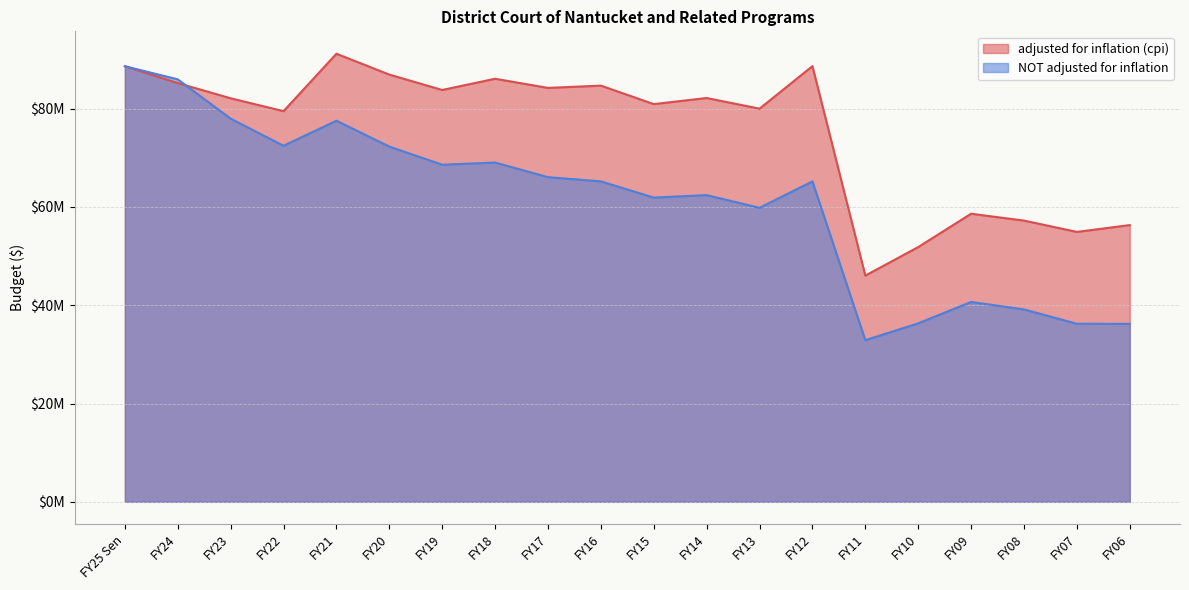

Is it true that NOT adjusted for inflation equals 27428498 at FY21?

False